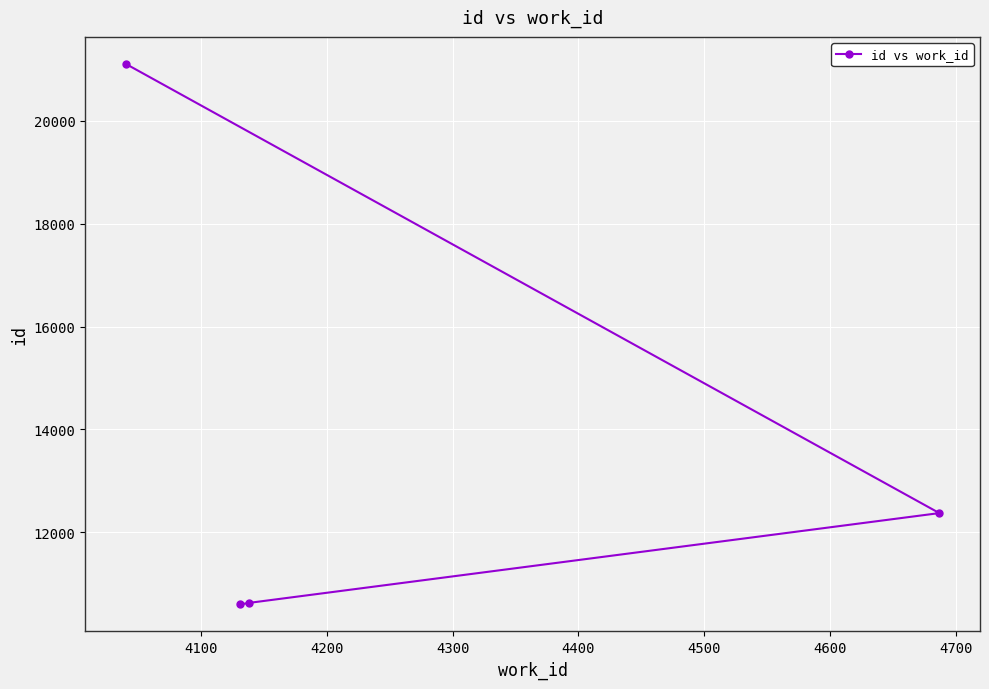

What is the sum of all values?

54710